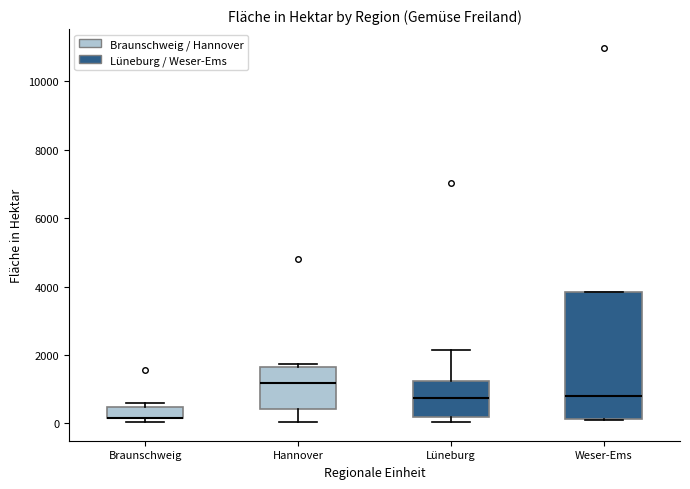

Reading left to right, read every box against the y-axis: the position of its median line, the range the box covers, and the ends of its whiskers. The values are not printed on the chart, so give them approximately, as read against the axis.

Braunschweig: median 200 (drawn on the box's lower edge), box 200 to 400, whiskers 0 to 600
Hannover: median 1200, box 400 to 1600, whiskers 0 to 1800
Lüneburg: median 800, box 200 to 1200, whiskers 0 to 2200
Weser-Ems: median 800, box 200 to 3800, whiskers 0 to 3800